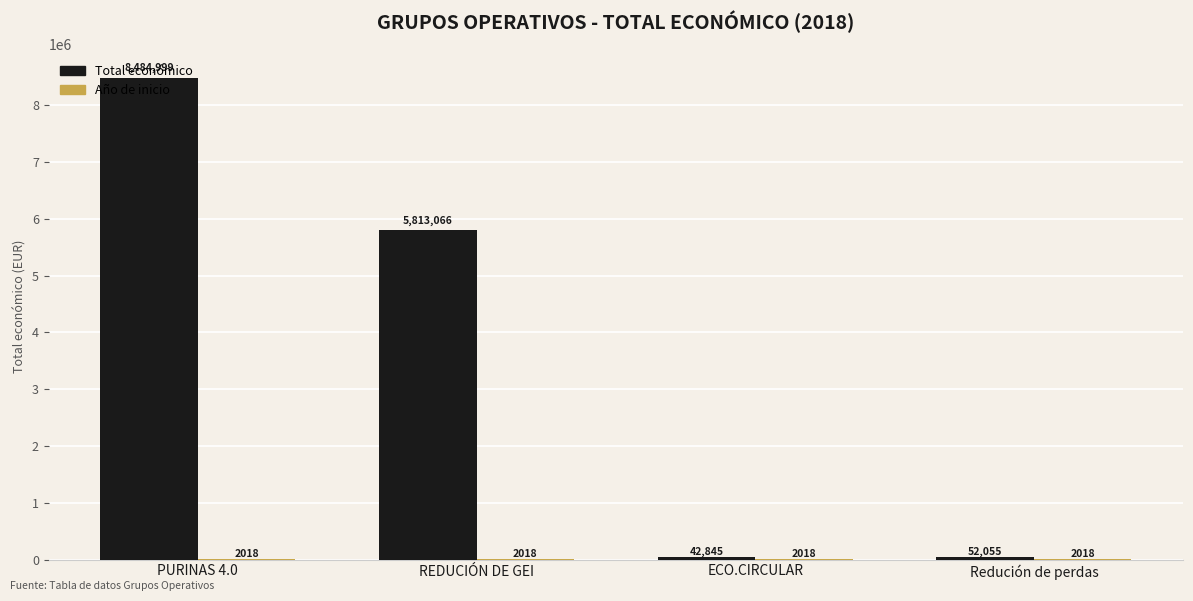

What is the approximate value of Total económico at PURINAS 4.0, to the nearest 10?

8485000